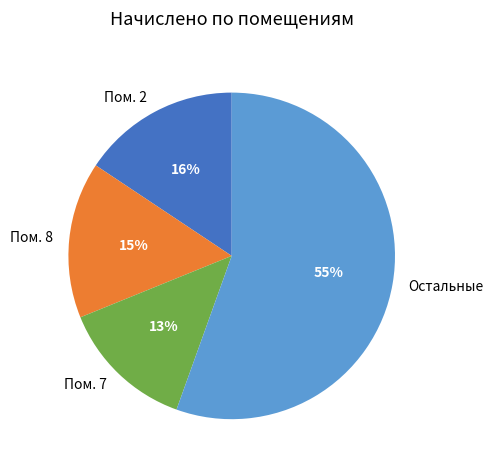

What percentage is the Пом. 7 slice, to the nearest percent?

13%